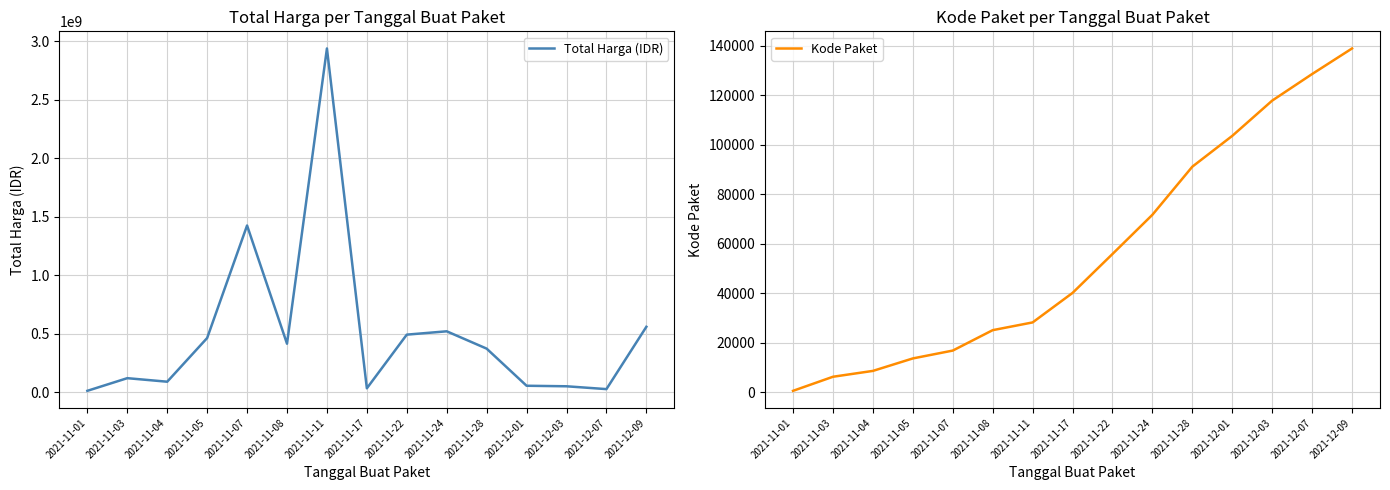

True or false: Total Harga (IDR) and Kode Paket intersect in this chart.

False